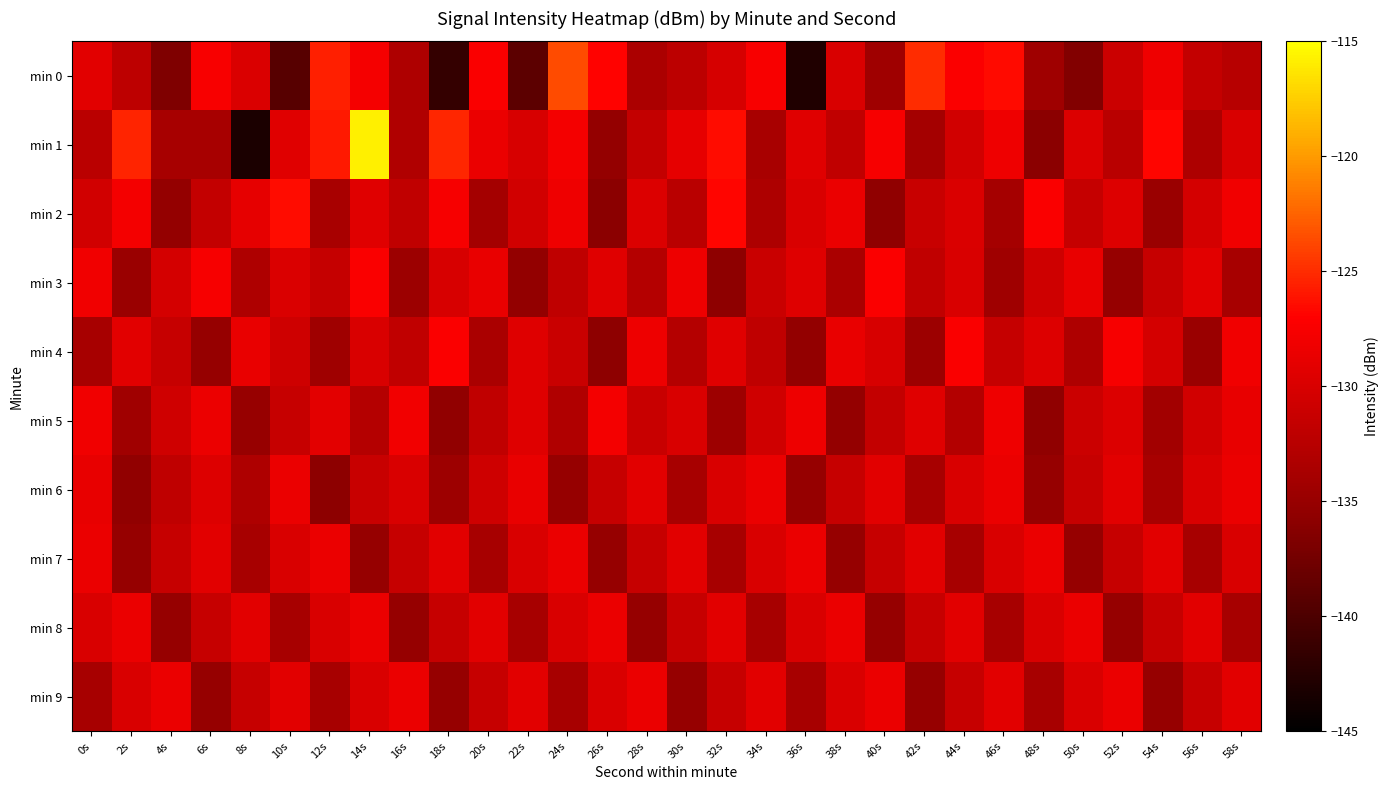

Between 20s and 56s, which series saw the biggest shift?

min 1